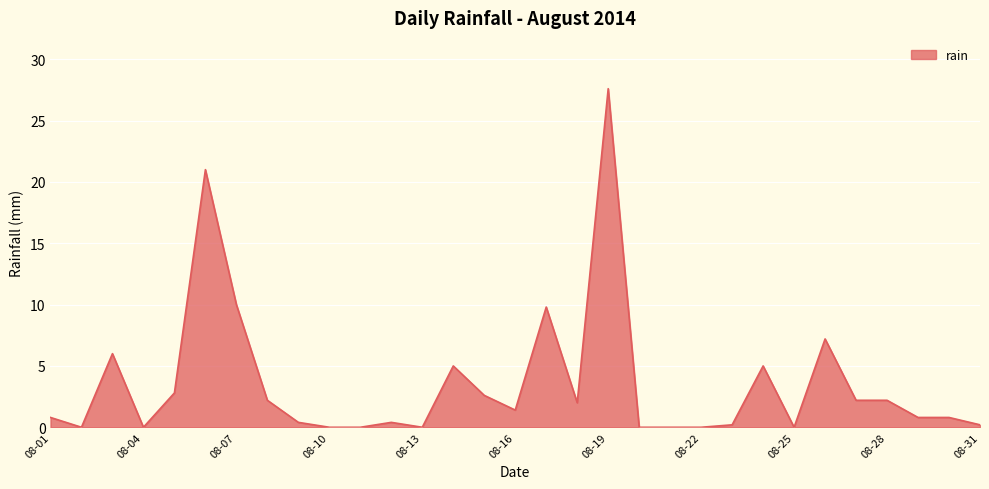

What is the greatest value displayed?

27.6